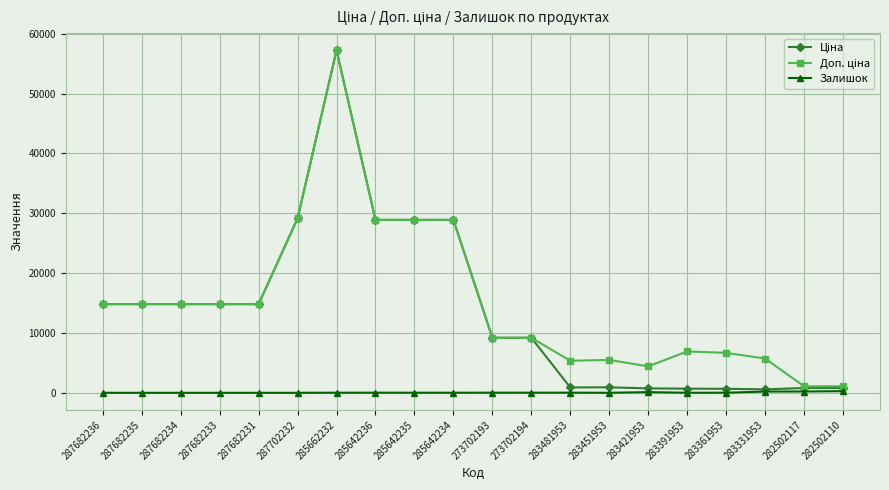

What is the difference between the highest and lowest values at 287702232?

29152.3